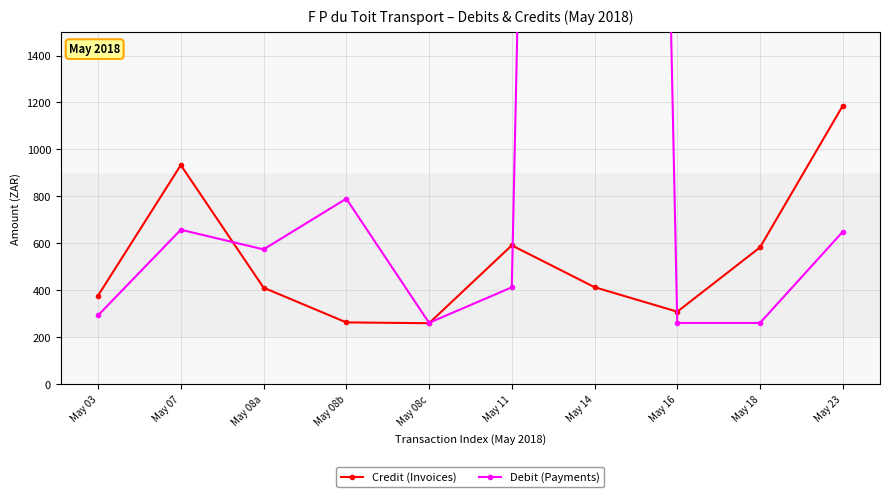

Reading left to right, transcribe all the data shown in this chart.

Credit (Invoices): May 03=377.3	May 07=933.2	May 08a=411.0	May 08b=263.1	May 08c=259.6	May 11=591.3	May 14=413.1	May 16=308.8	May 18=582.8	May 23=1185.9
Debit (Payments): May 03=292.9	May 07=657.9	May 08a=574.0	May 08b=790.1	May 08c=261.3	May 11=412.4	May 14=16869.4	May 16=260.8	May 18=260.8	May 23=649.4